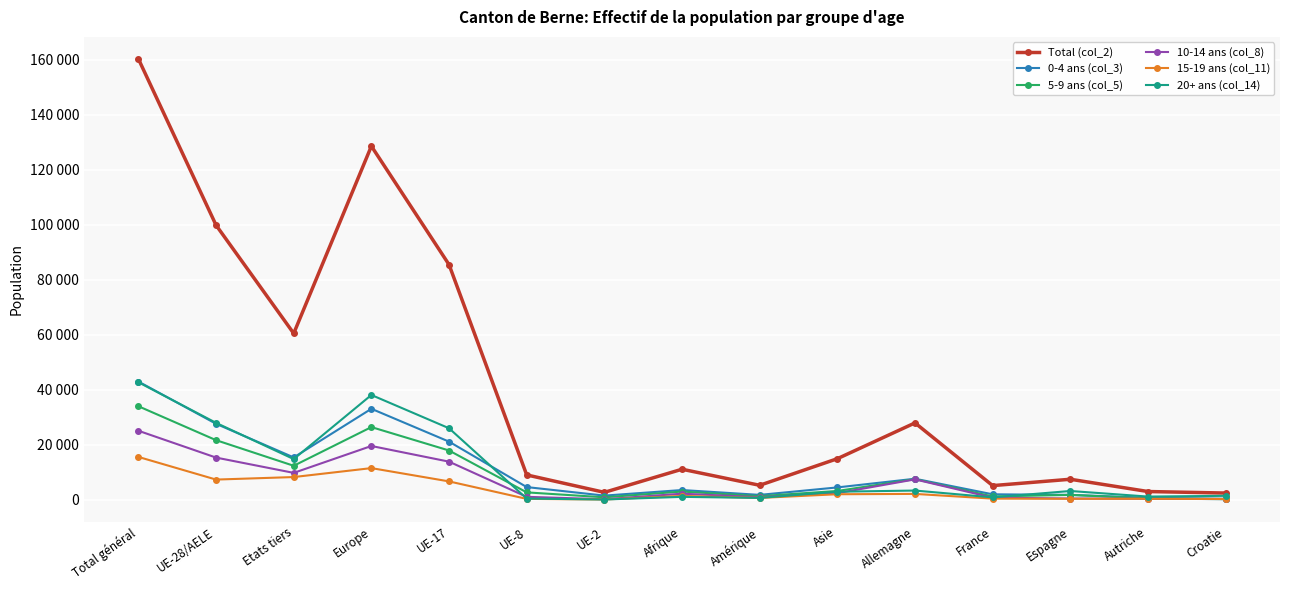

Is this an area chart (filled region under the line)?

No